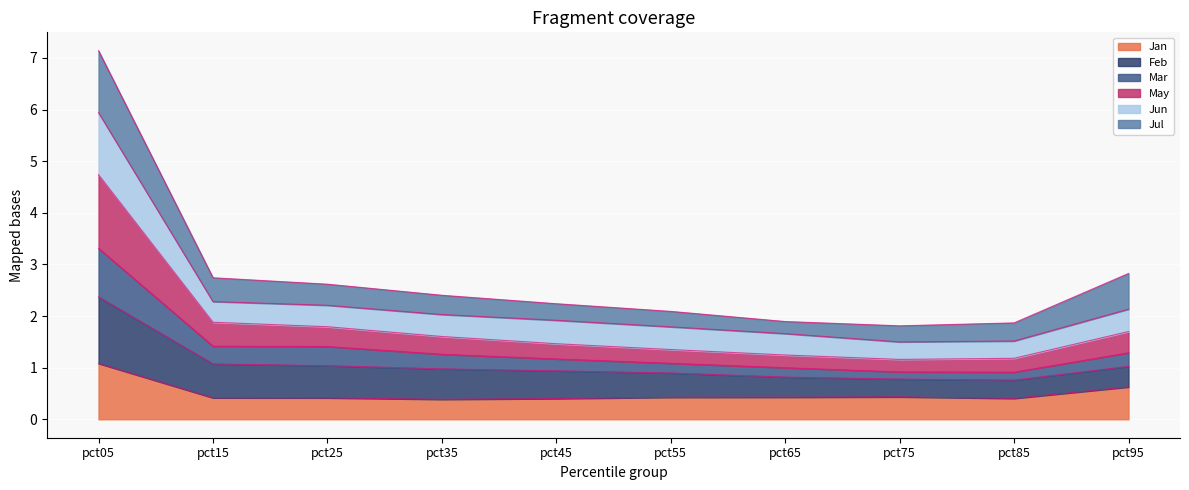

Is it true that Jun equals 0.9 at pct35?

False